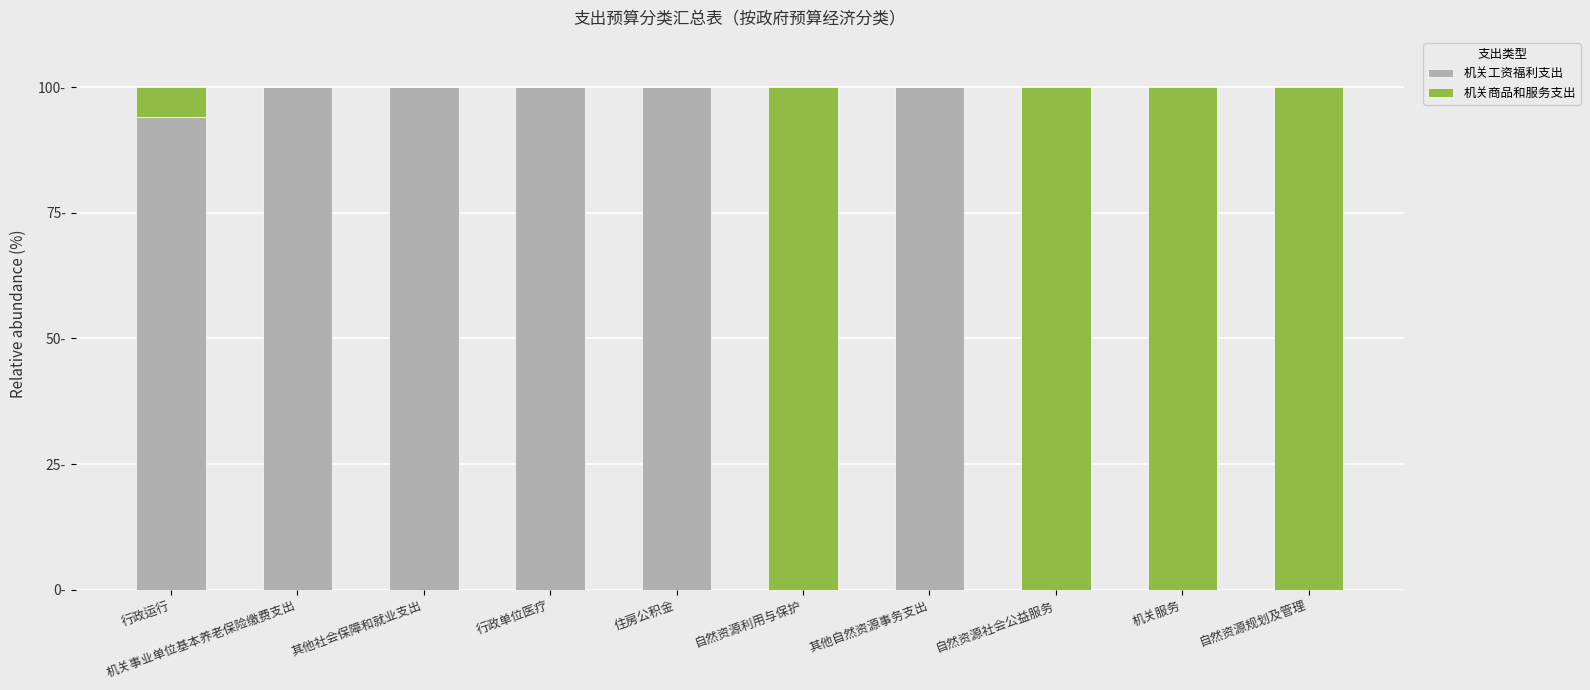

Which has a higher value, 机关服务 or 自然资源社会公益服务?

机关服务